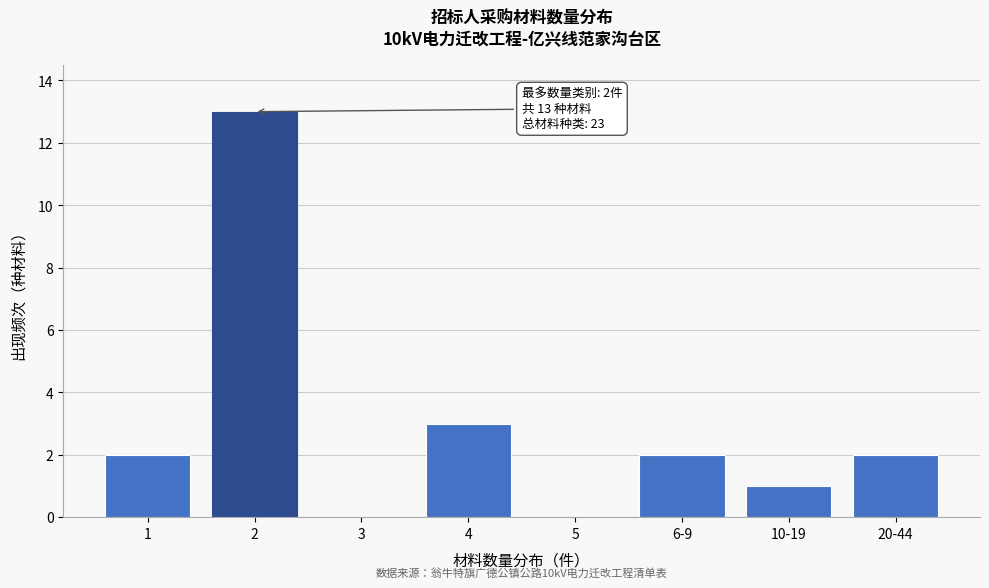

Reading left to right, list all the values displayed in this chart.

1=2	2=13	3=0	4=3	5=0	6-9=2	10-19=1	20-44=2